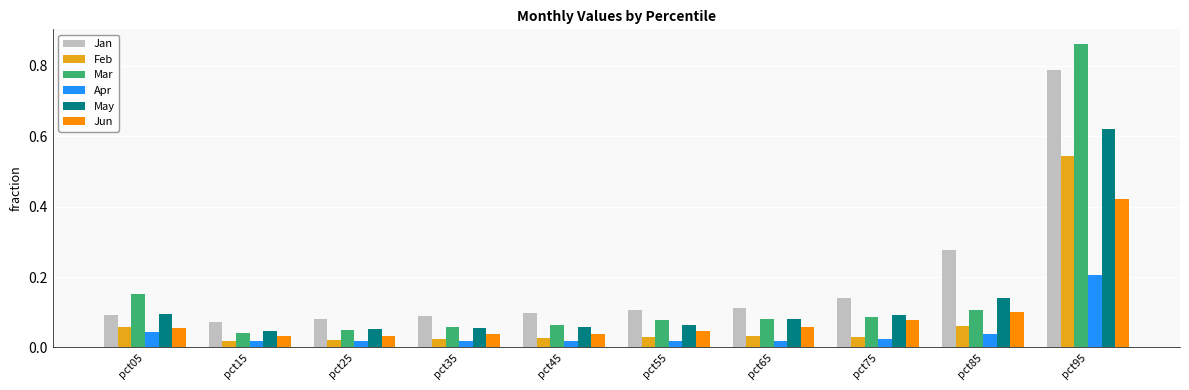

How many Jan values are between 0 and 1?

10